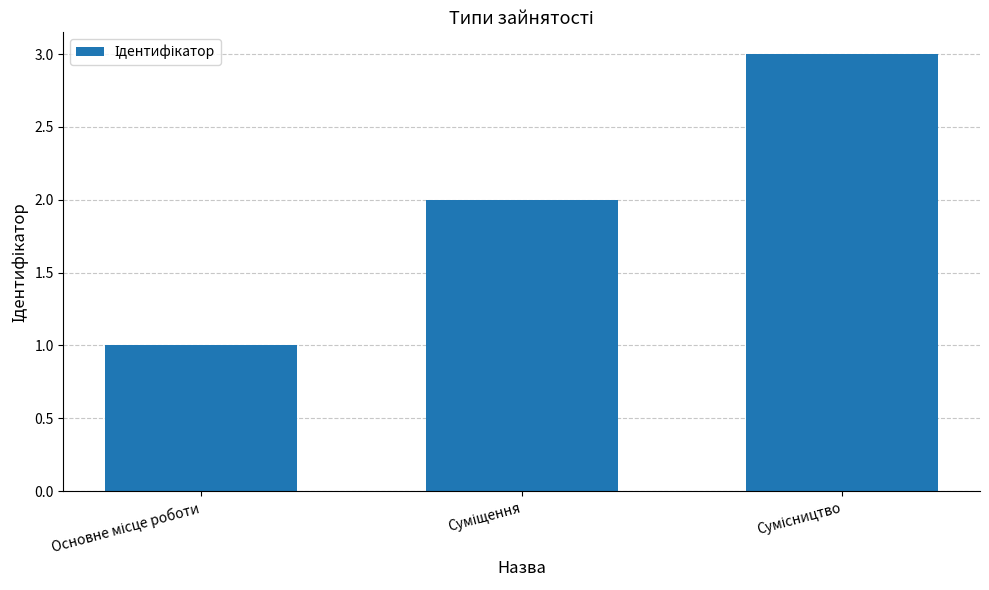

What is the value of the 3rd bar from the left?

3